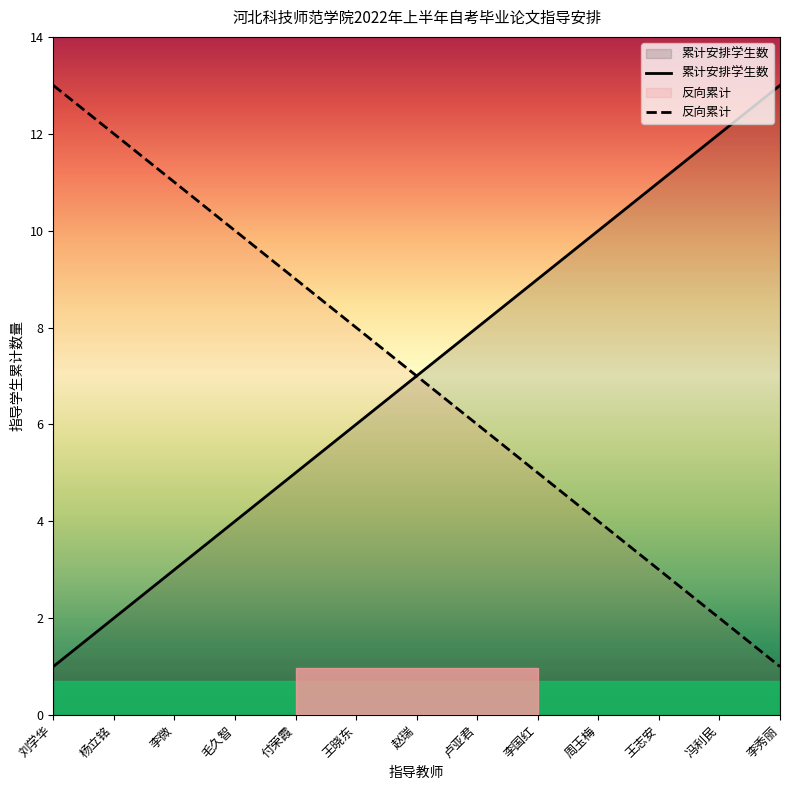

What is the approximate value of 反向累计 at 付荣霞, to the nearest 5?

10